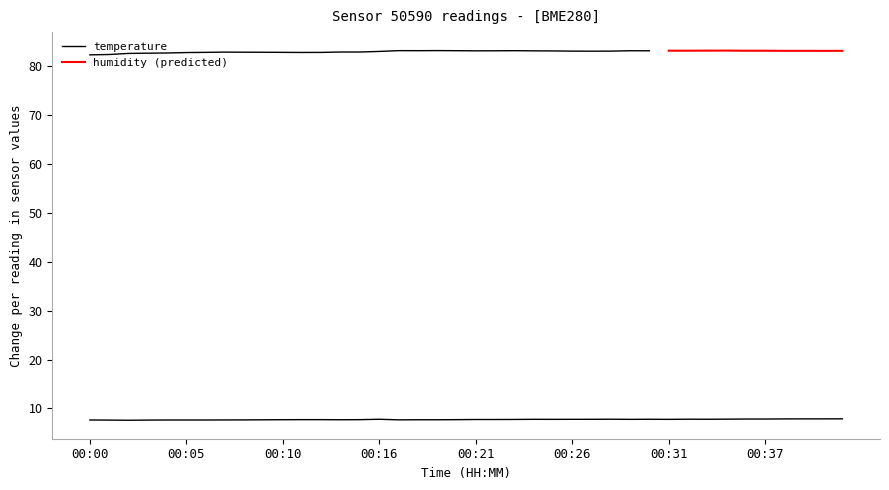

At which category does the data reach its first local peak?

00:16